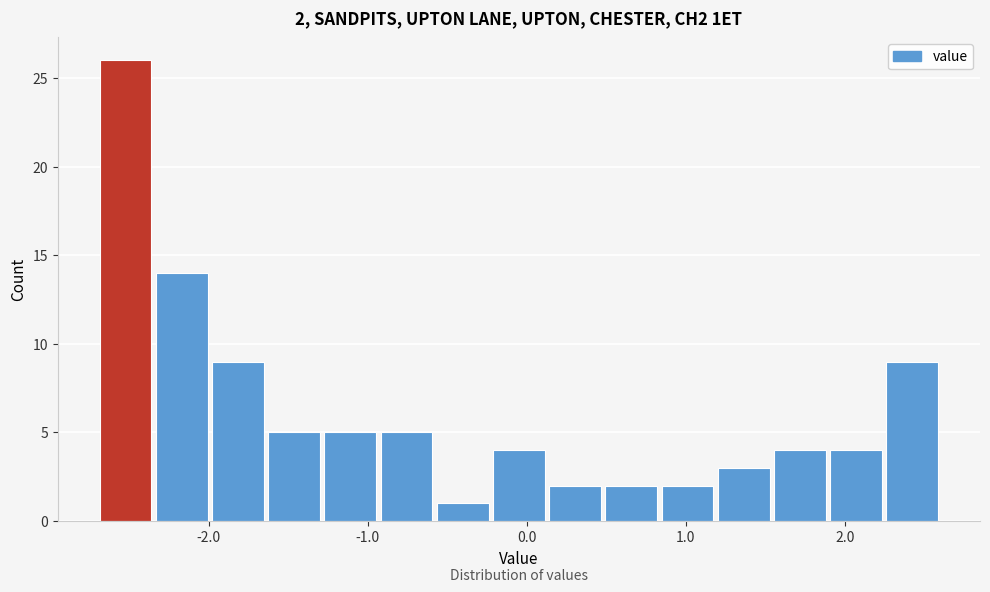

Around what value on the x-axis is the tallest bar? Give the approximate position of its centre, as read against the axis.

-2.5